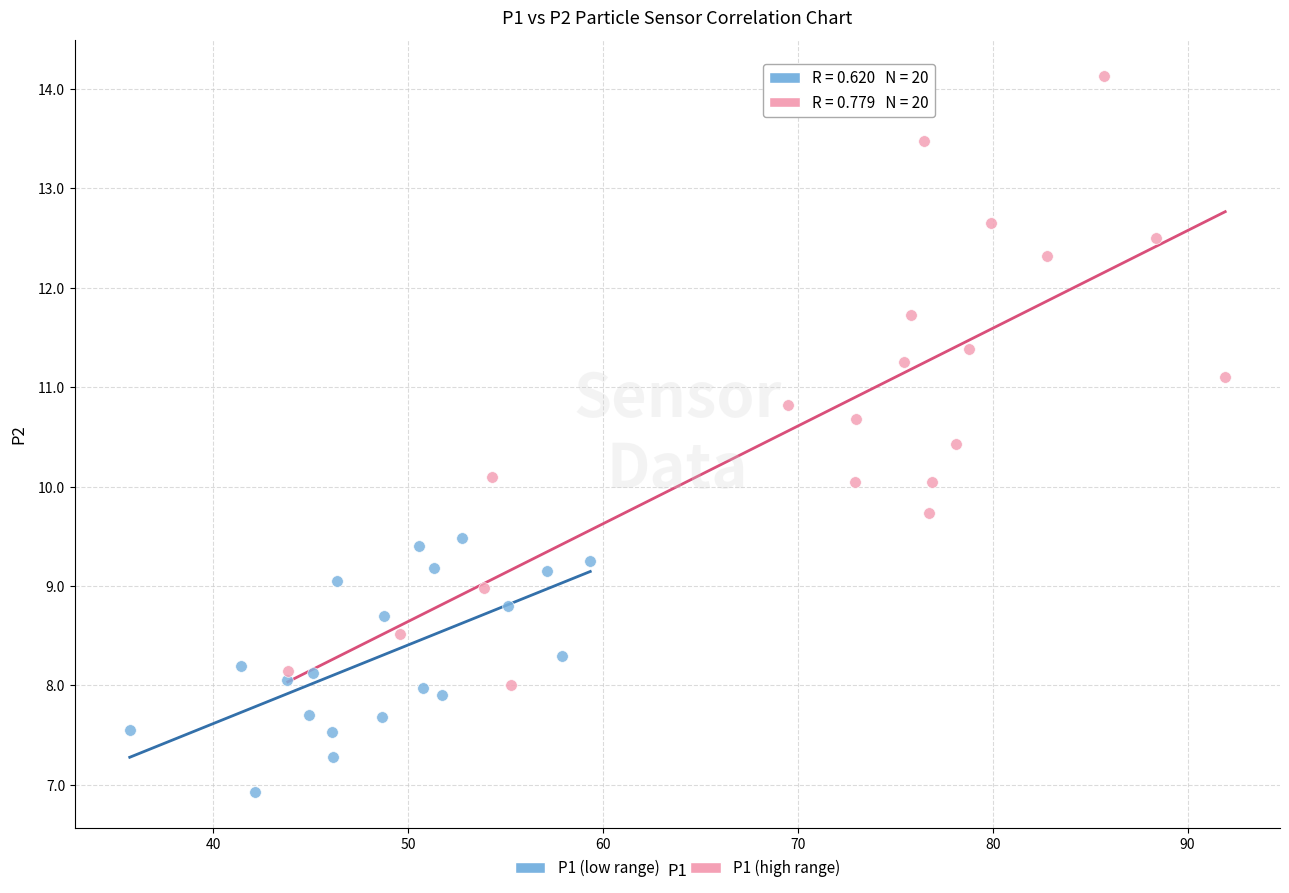

Which series reaches the maximum Y coordinate?

P1 (high range)